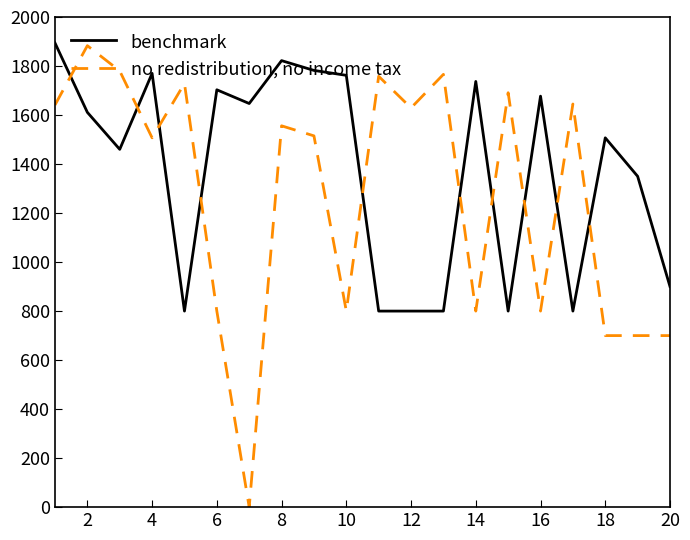

Which series has the largest range (max minus min)?

no redistribution, no income tax